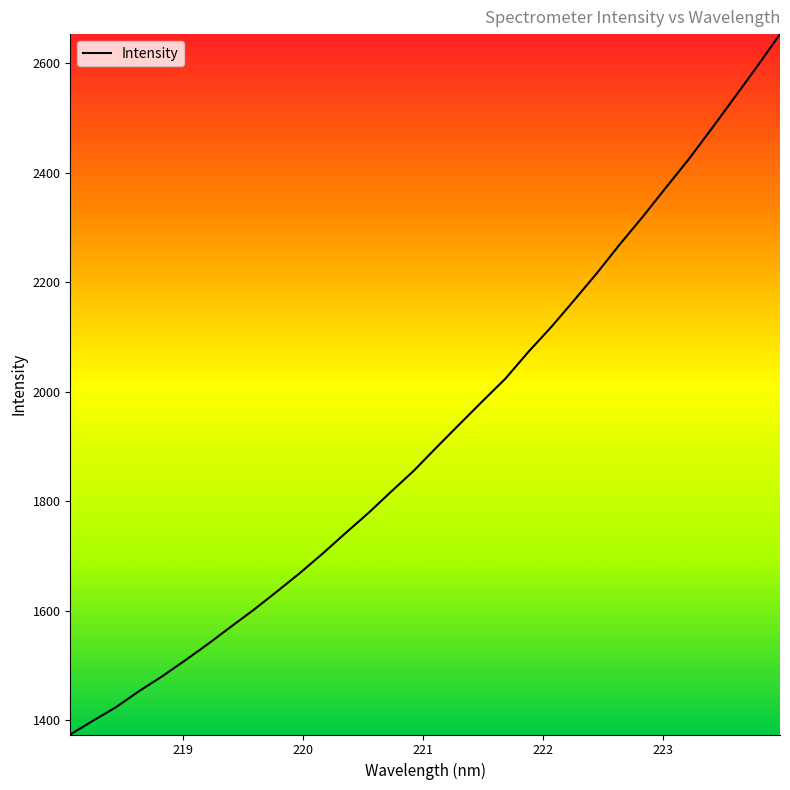

What is the difference between the maximum and minimum values?

1278.8